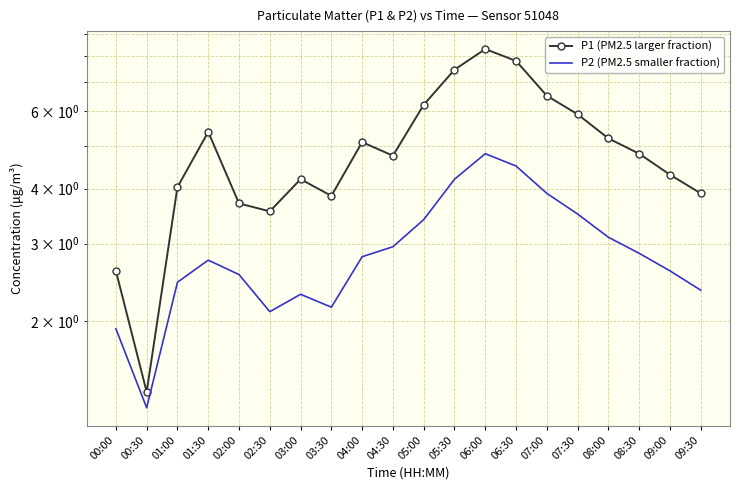

Rank the series by their maximum value, from lowest to highest.

P2 (PM2.5 smaller fraction), P1 (PM2.5 larger fraction)